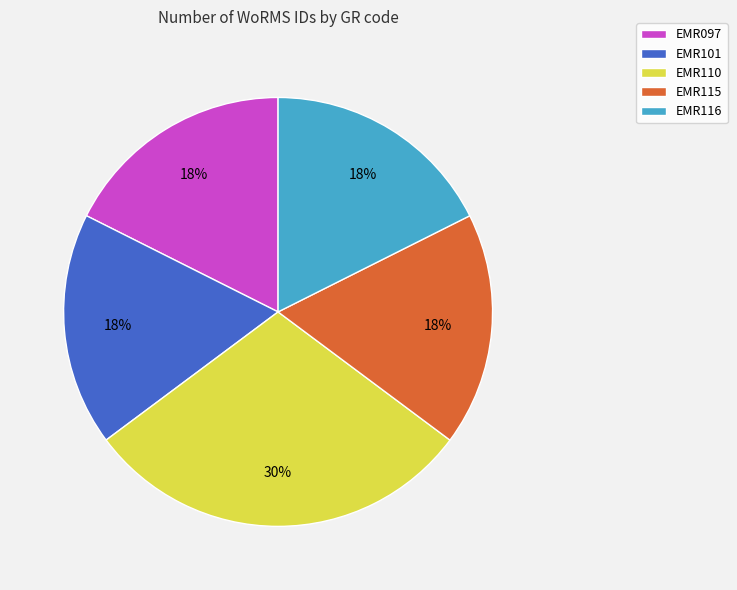

Is the sum of EMR116 and EMR101 greater than half?

No